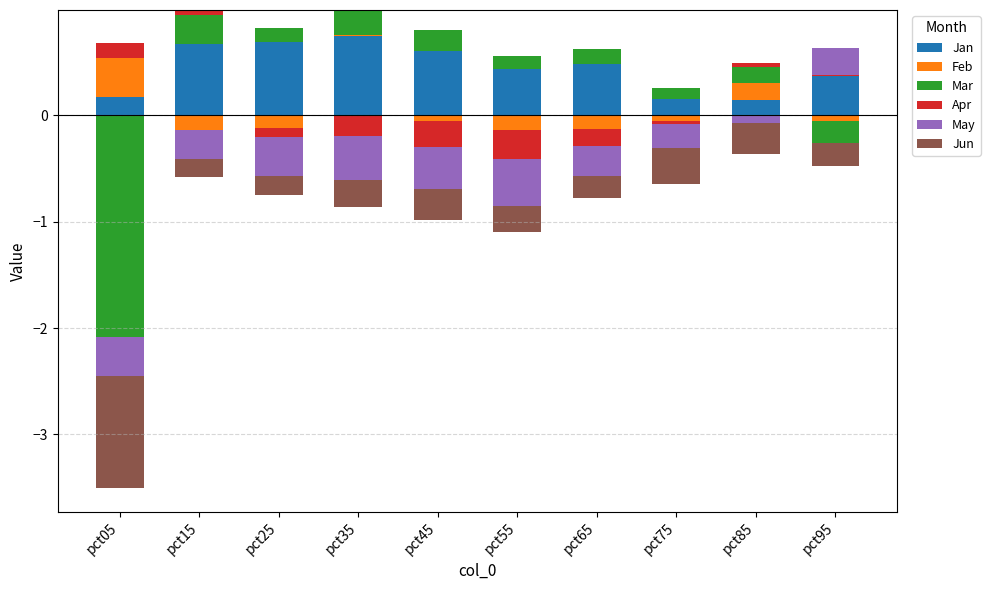

How many series are shown in this chart?

6